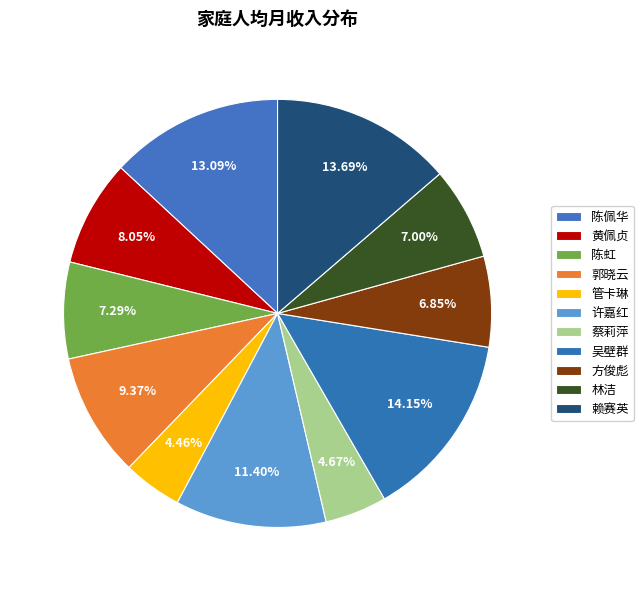

Count the number of slices in the pie.

11